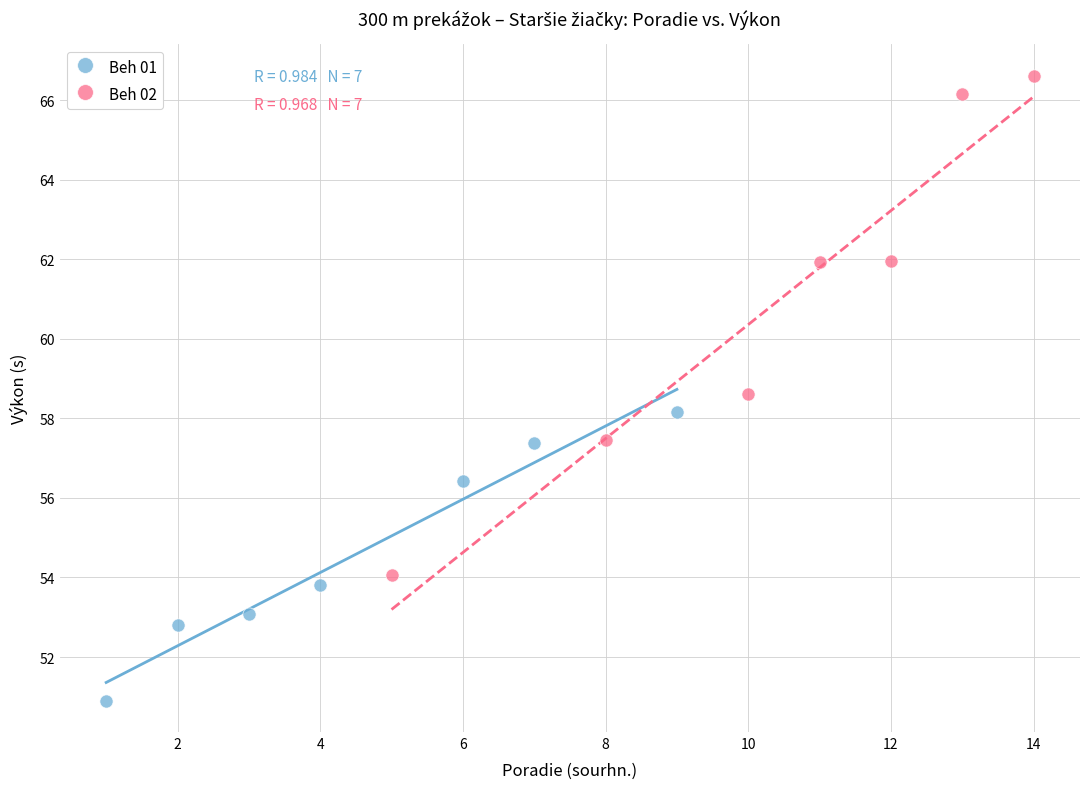

Which series has the widest spread of Y values?

Beh 02